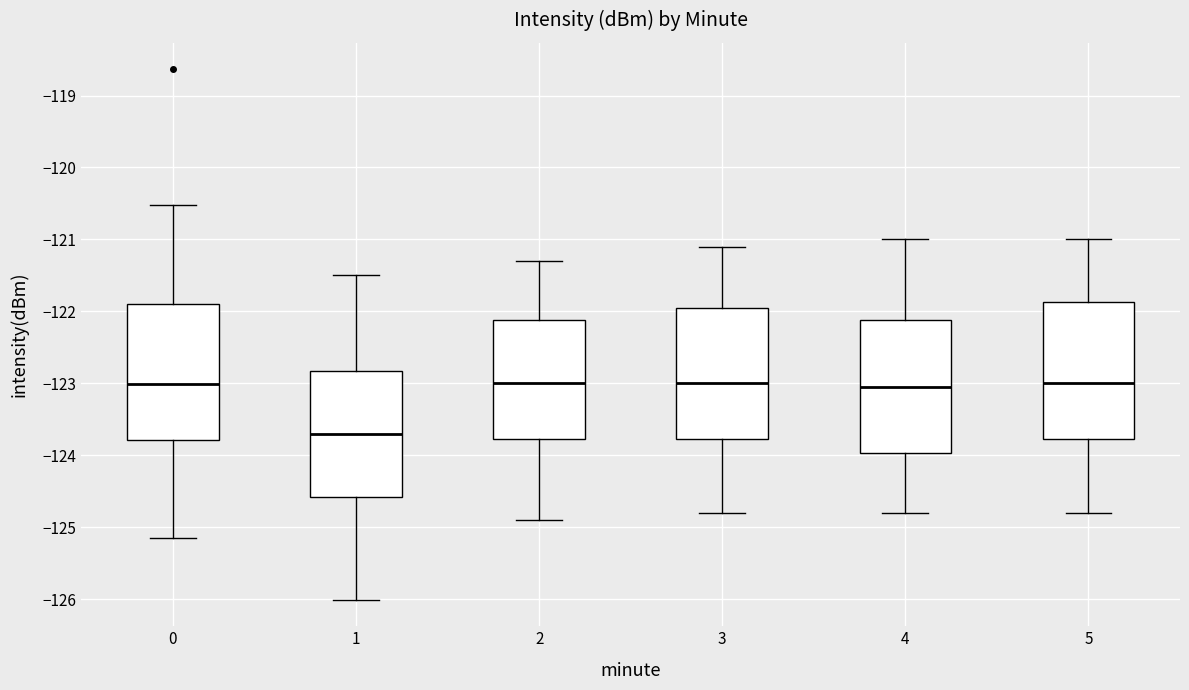

Which box's median line is the lowest?

1